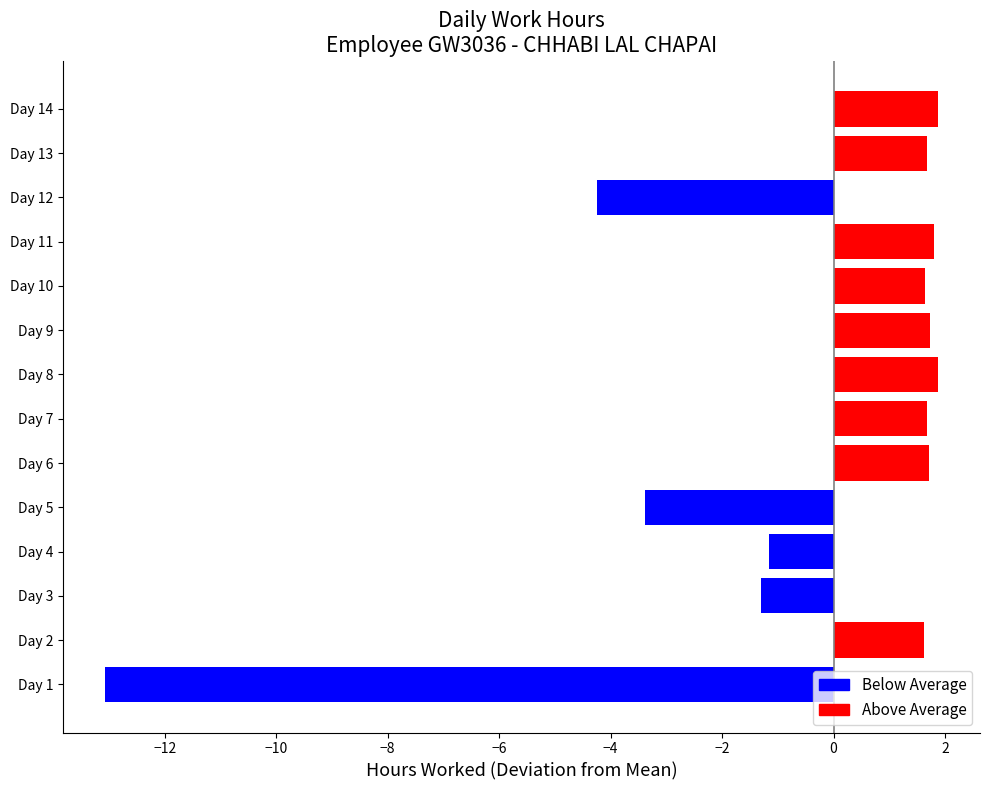

What is the maximum value shown in the chart?

1.9